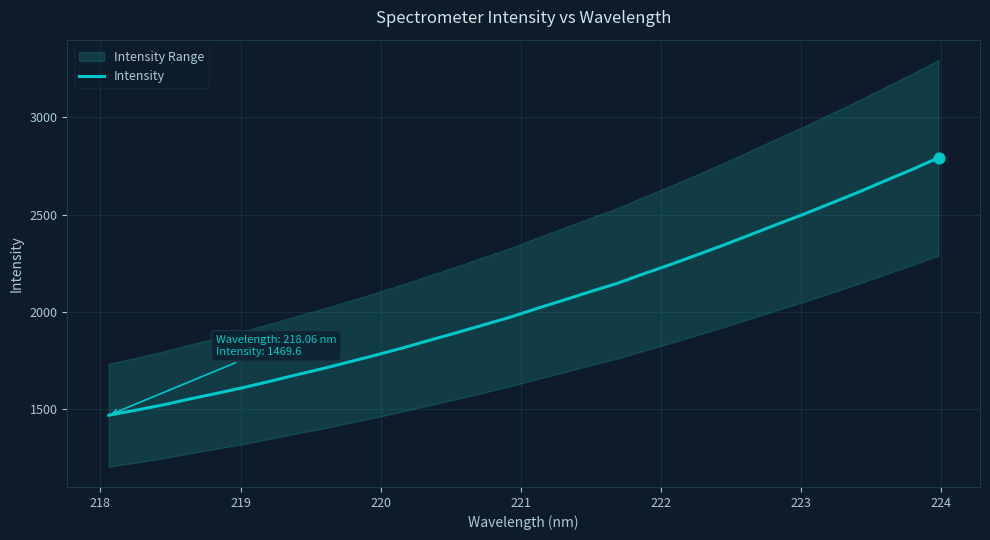

What is the highest value of the Intensity series?

2792.6